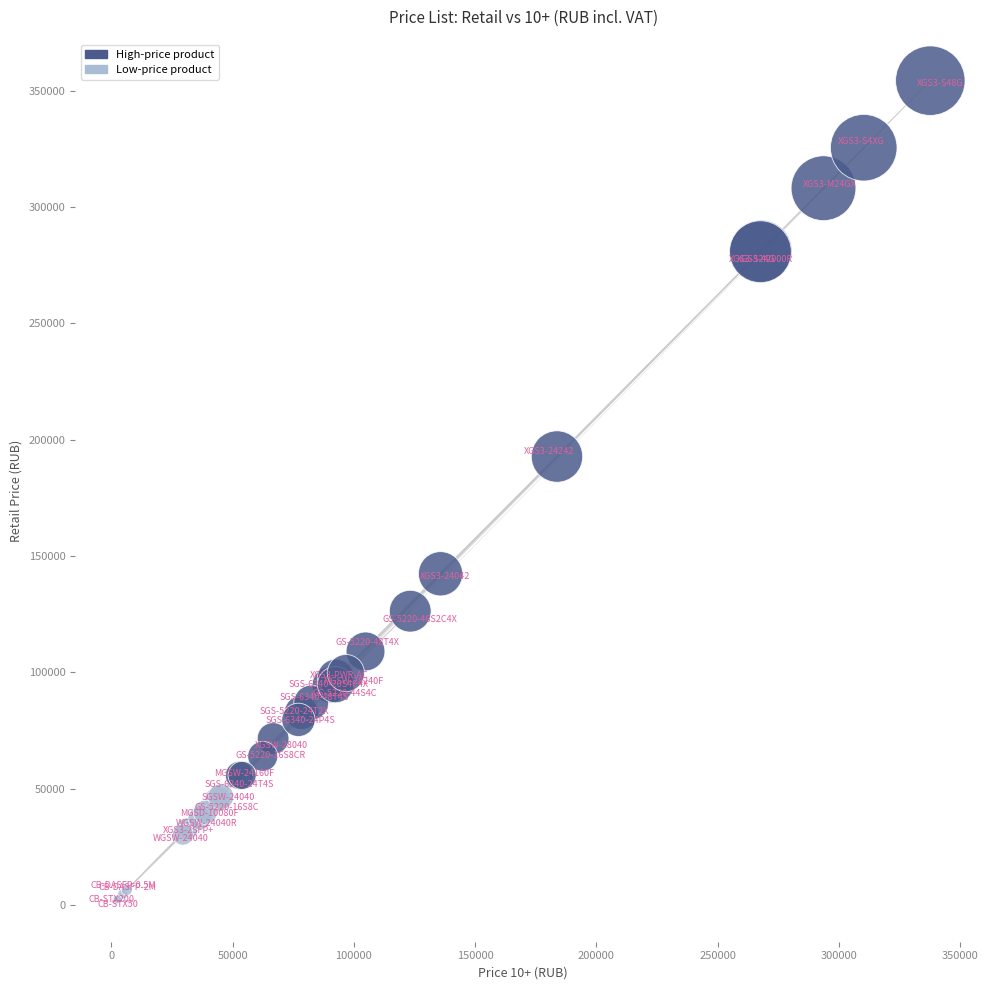

What Y value in the scatter plot is closest to 178072?

192750